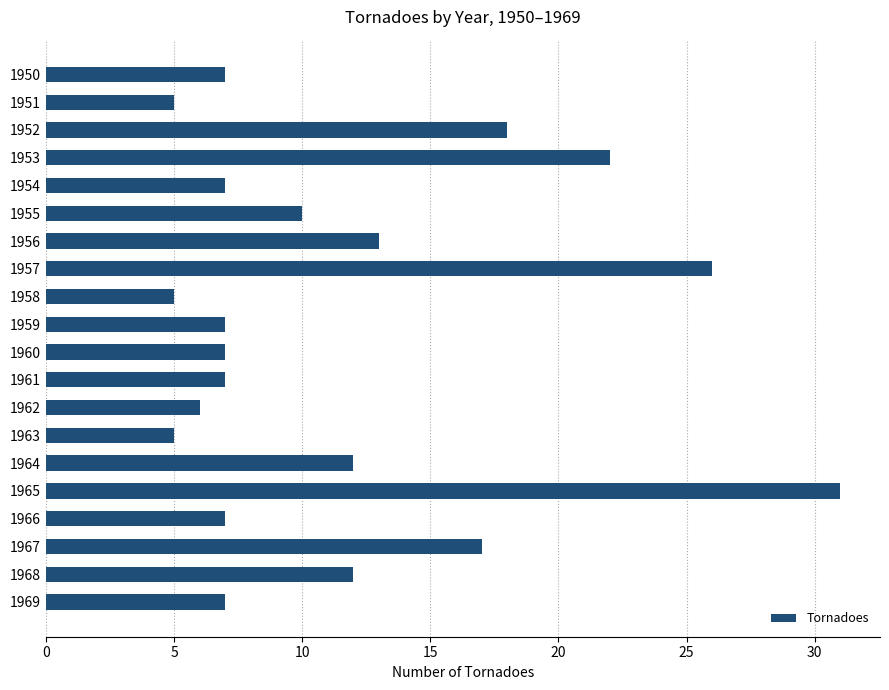

What is the difference between the maximum and minimum values?

26